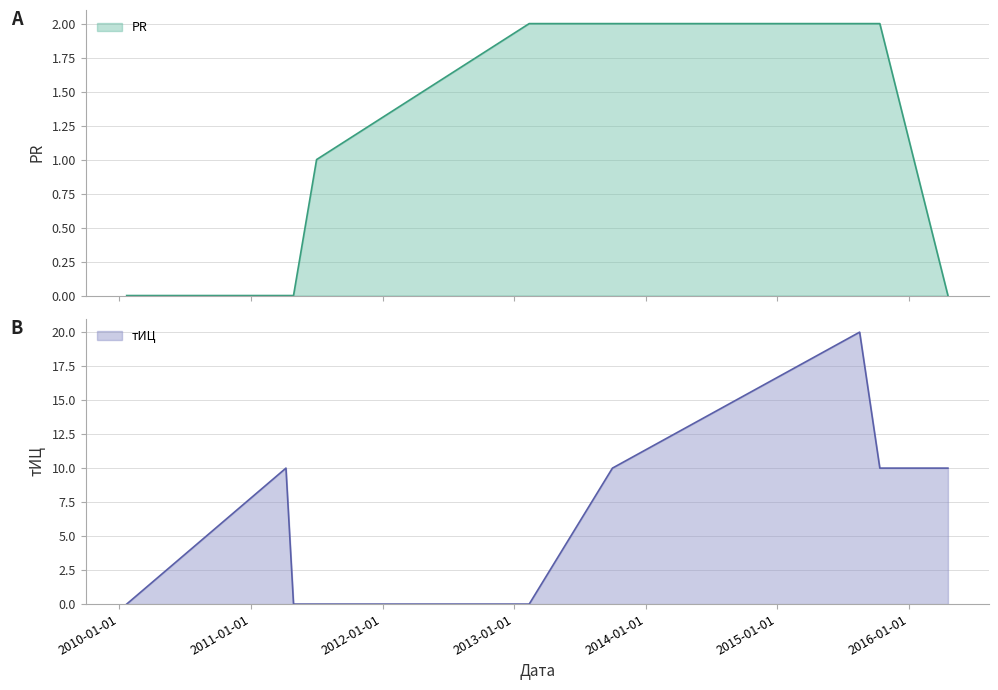

Which series changed the most between 2013-01-01 and 2016-01-01?

тИЦ